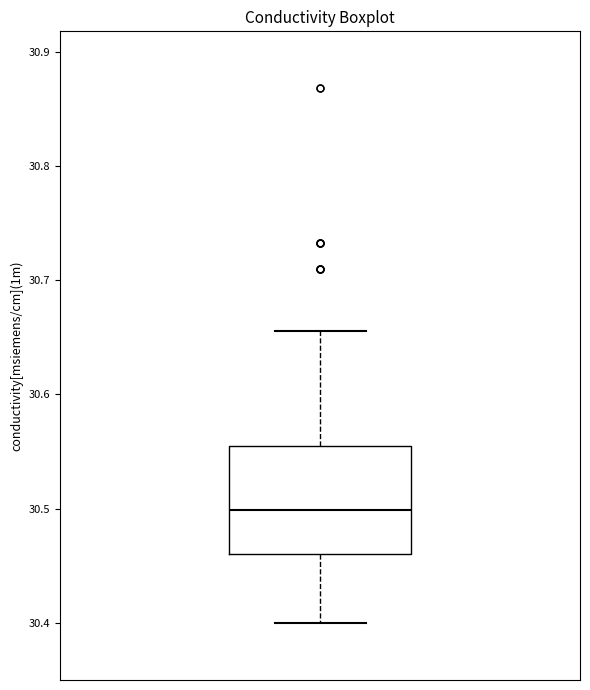

Where is the upper edge of the box on the y-axis? The values are not printed on the chart, so give them approximately, as read against the axis.

30.56